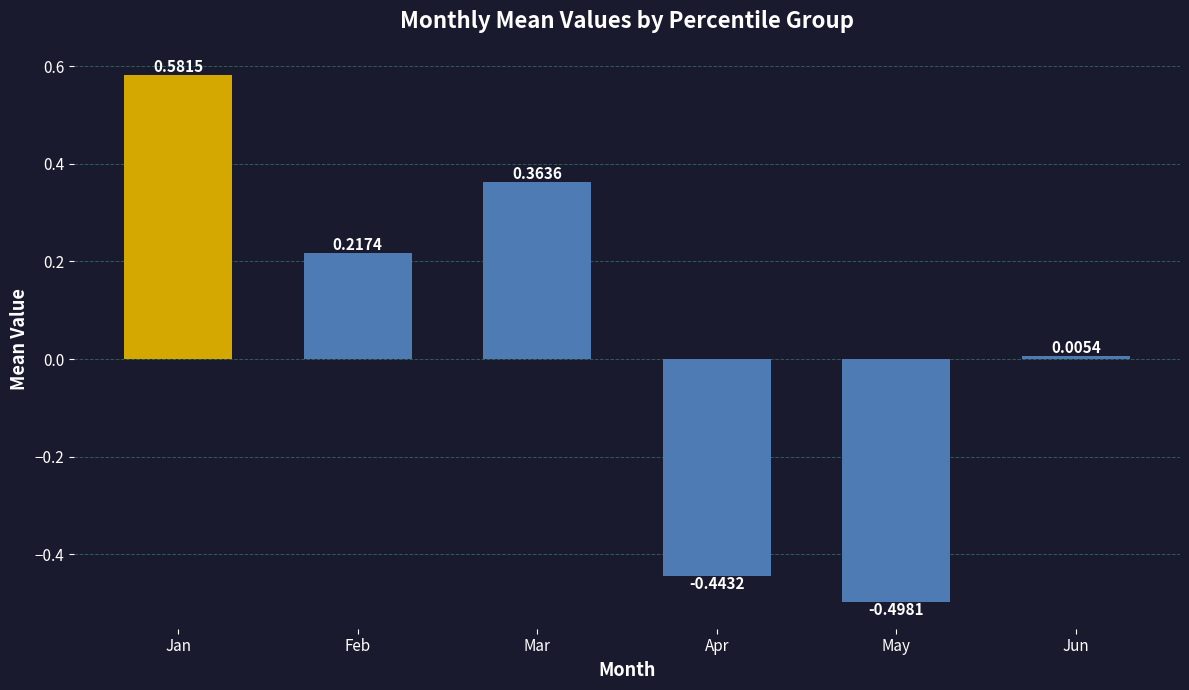

What is the difference between the maximum and minimum values?

1.1